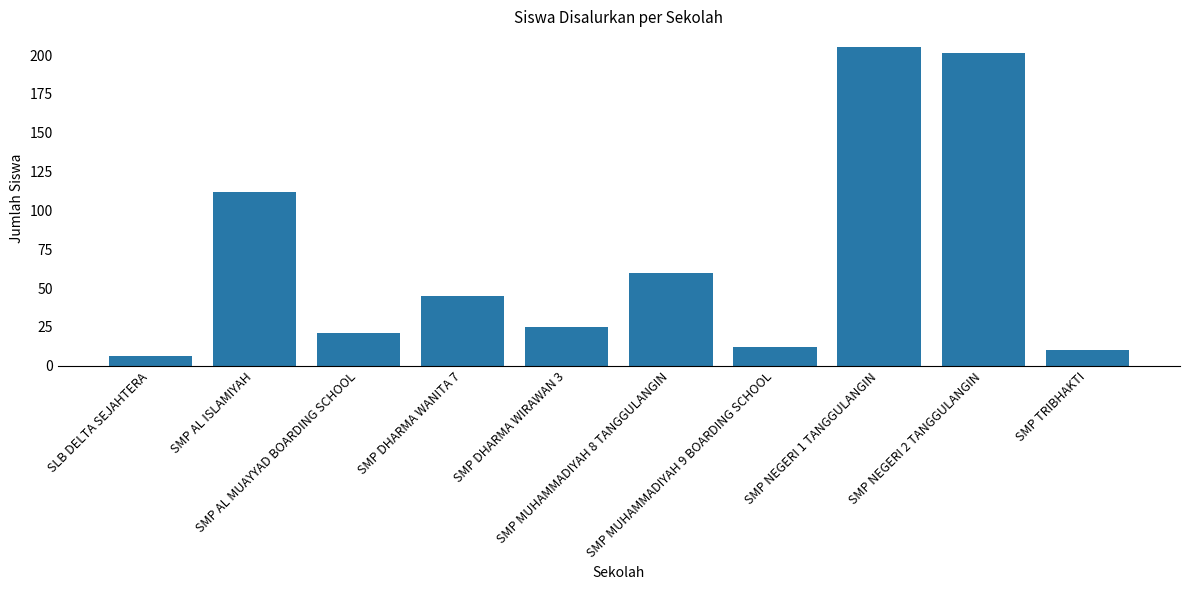

What is the sum of all values?

697